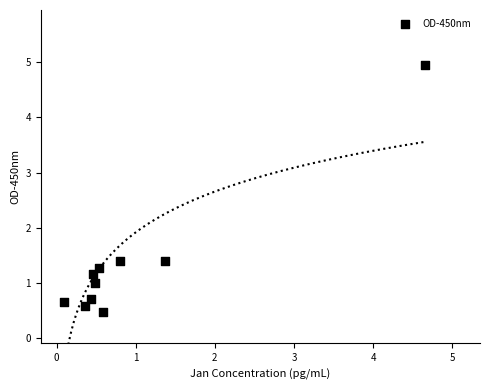

What is the range of Y values (max minus min)?

4.5